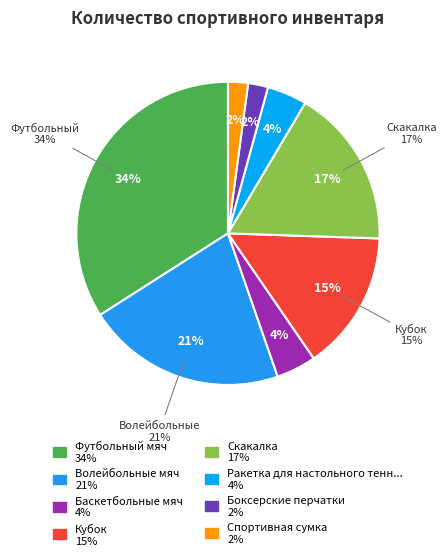

To the nearest percent, what percentage of the pie is Спортивная сумка?

2%